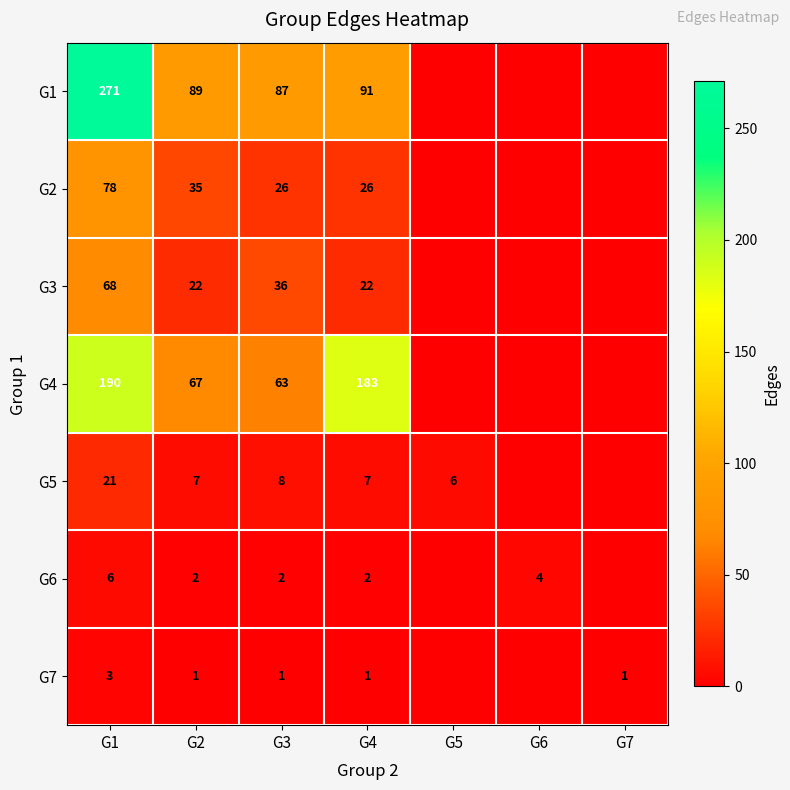

Is the value of G3 at G3 greater than the value of G6 at G3?

Yes